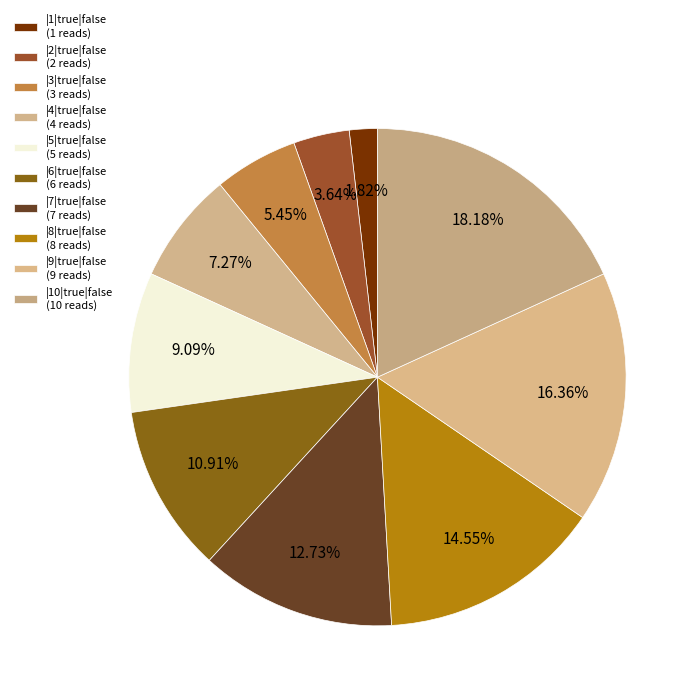

Which category has the biggest portion of the pie?

|10|true|false